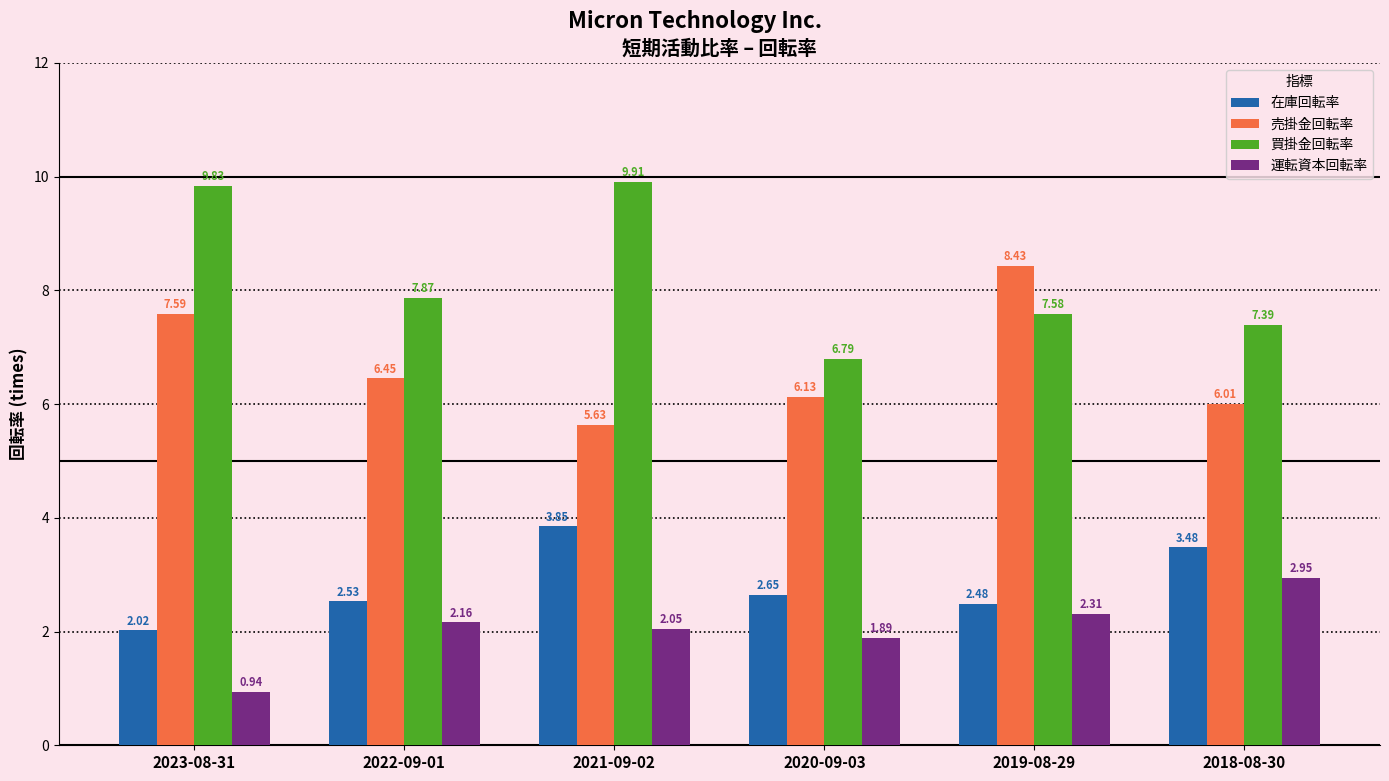

Which series changed the most between 2021-09-02 and 2018-08-30?

買掛金回転率